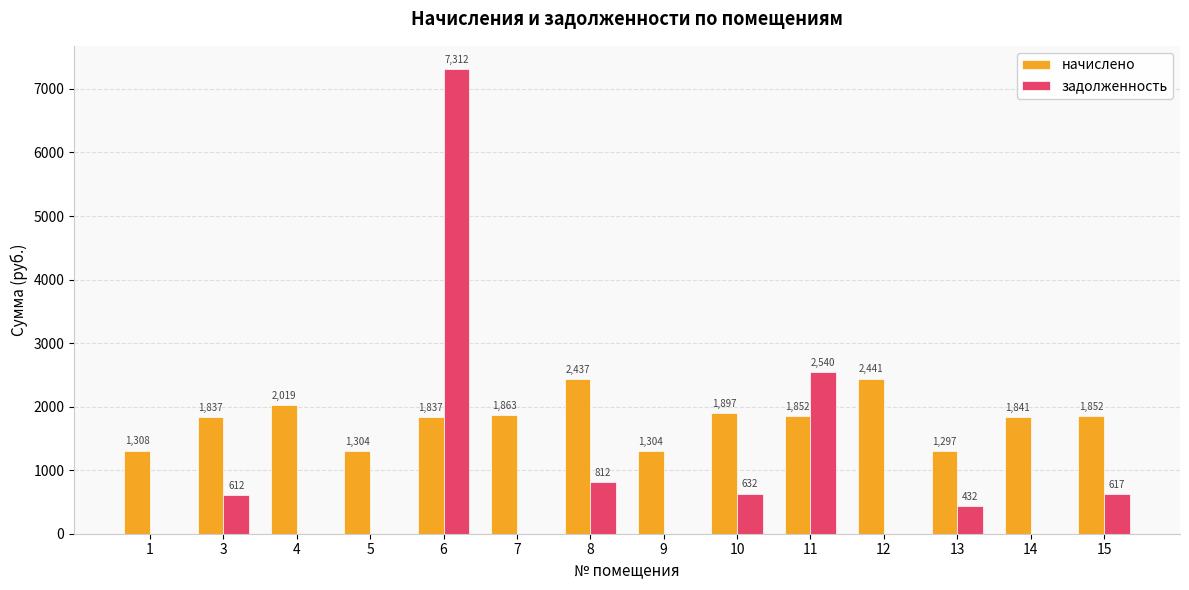

Is it true that задолженность equals 0.0 at 7?

True